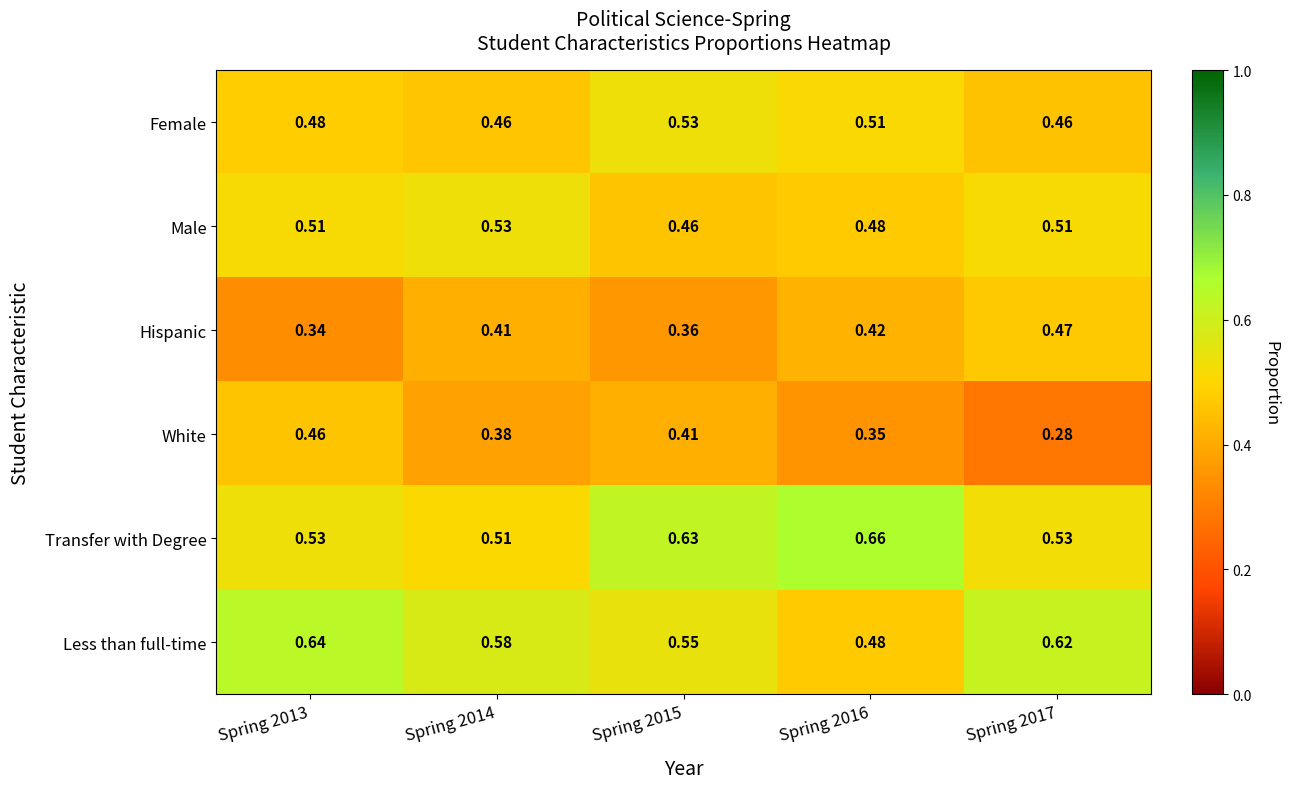

At which category does the chart reach its peak across all series?

Spring 2016